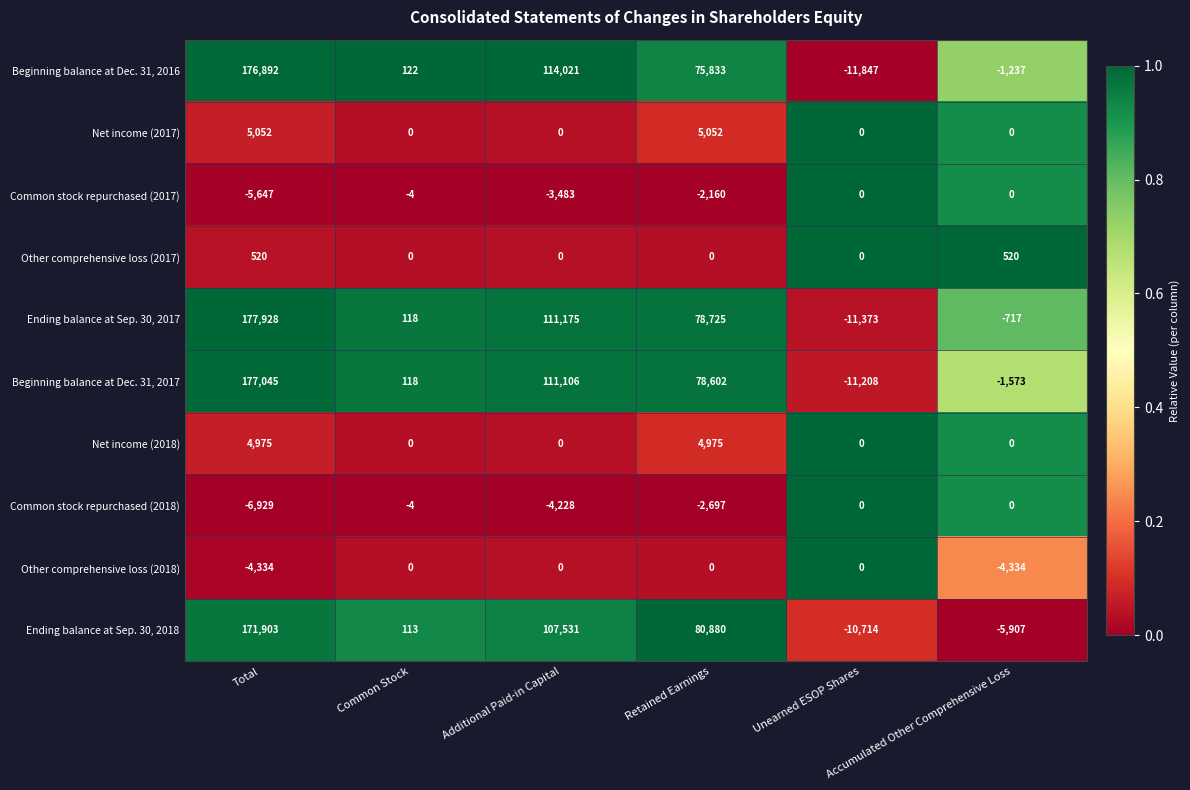

What is the difference between the maximum and minimum values in the Beginning balance at Dec. 31, 2016 series?

188739